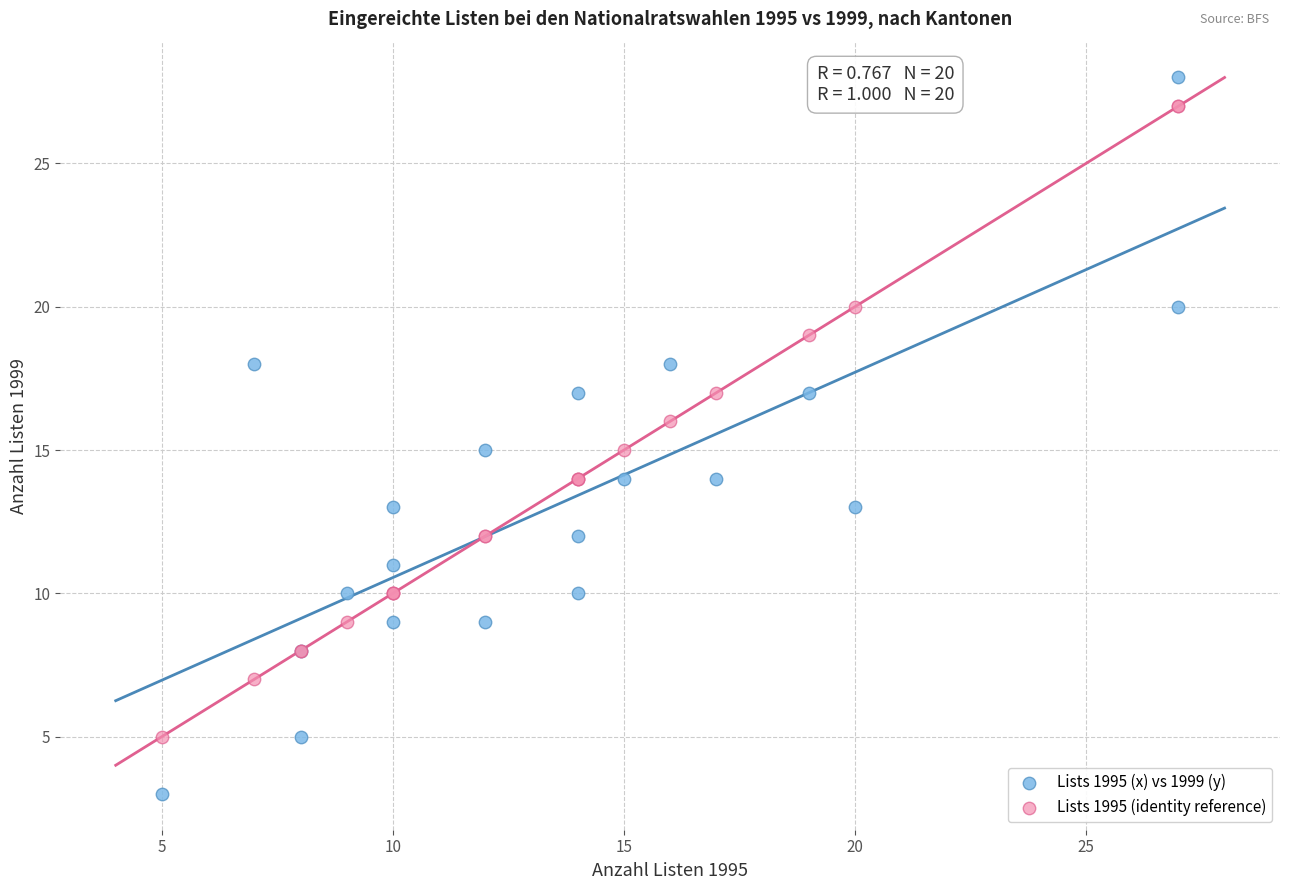

Which series reaches the minimum Y coordinate?

Lists 1995 (x) vs 1999 (y)